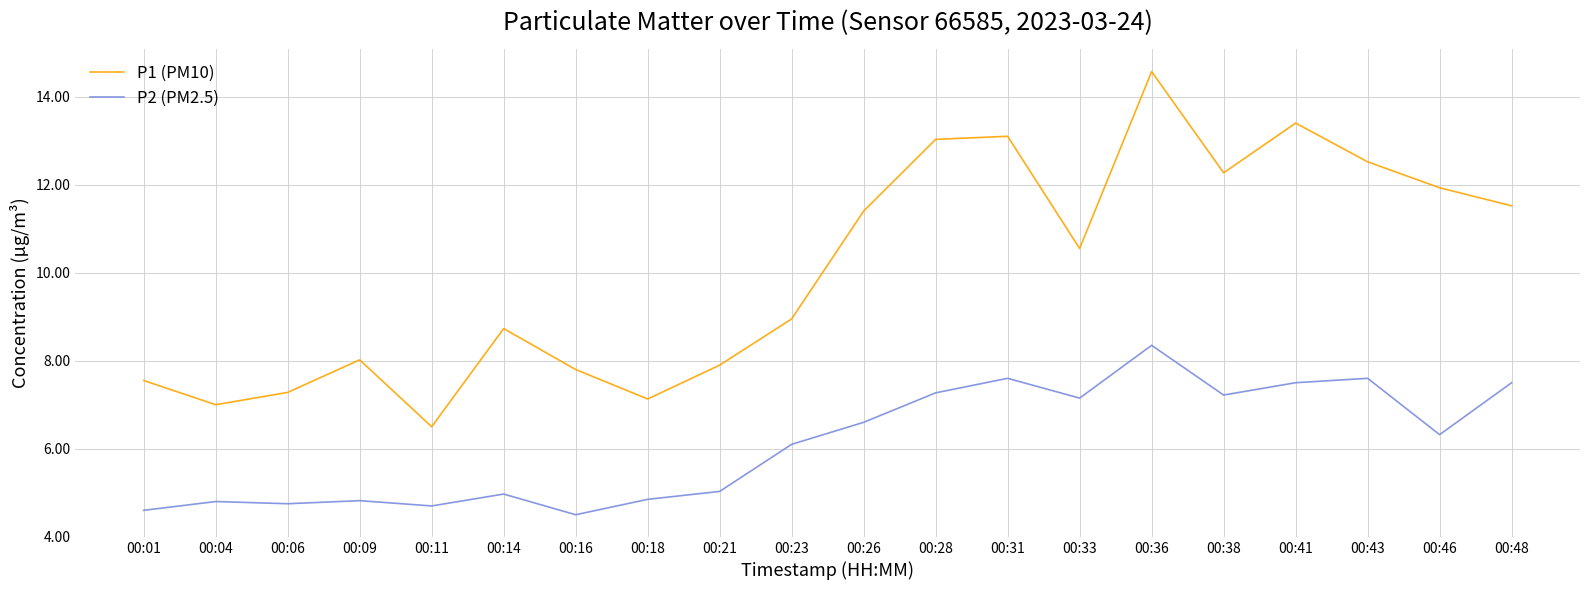

At which label is P2 (PM2.5) closest to 6?

00:23